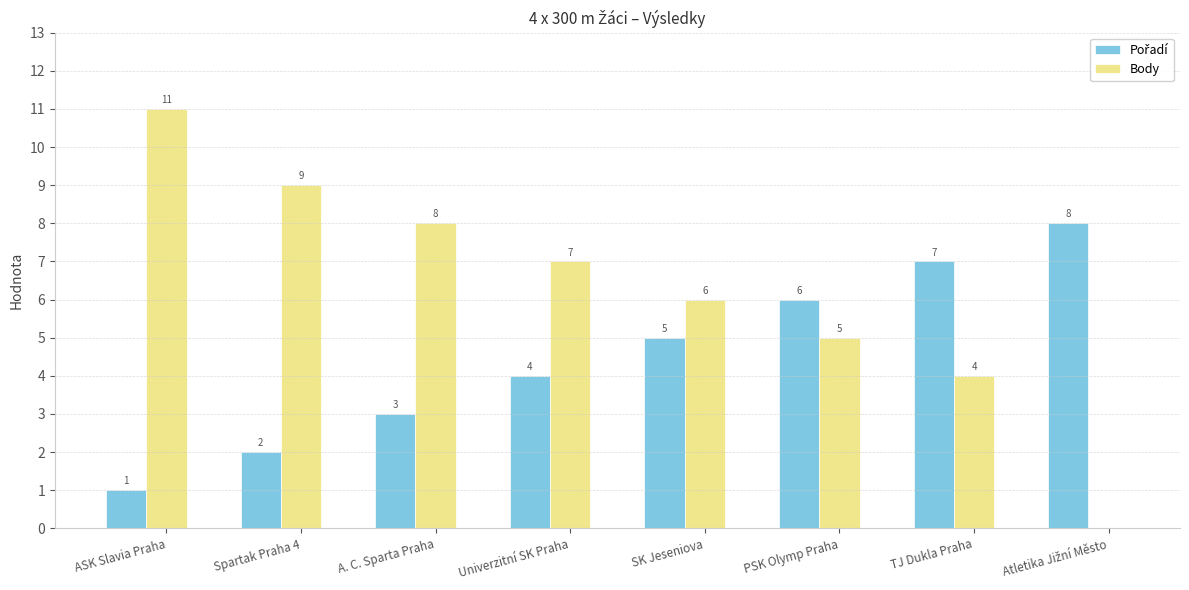

Which series has the largest total across all categories?

Body